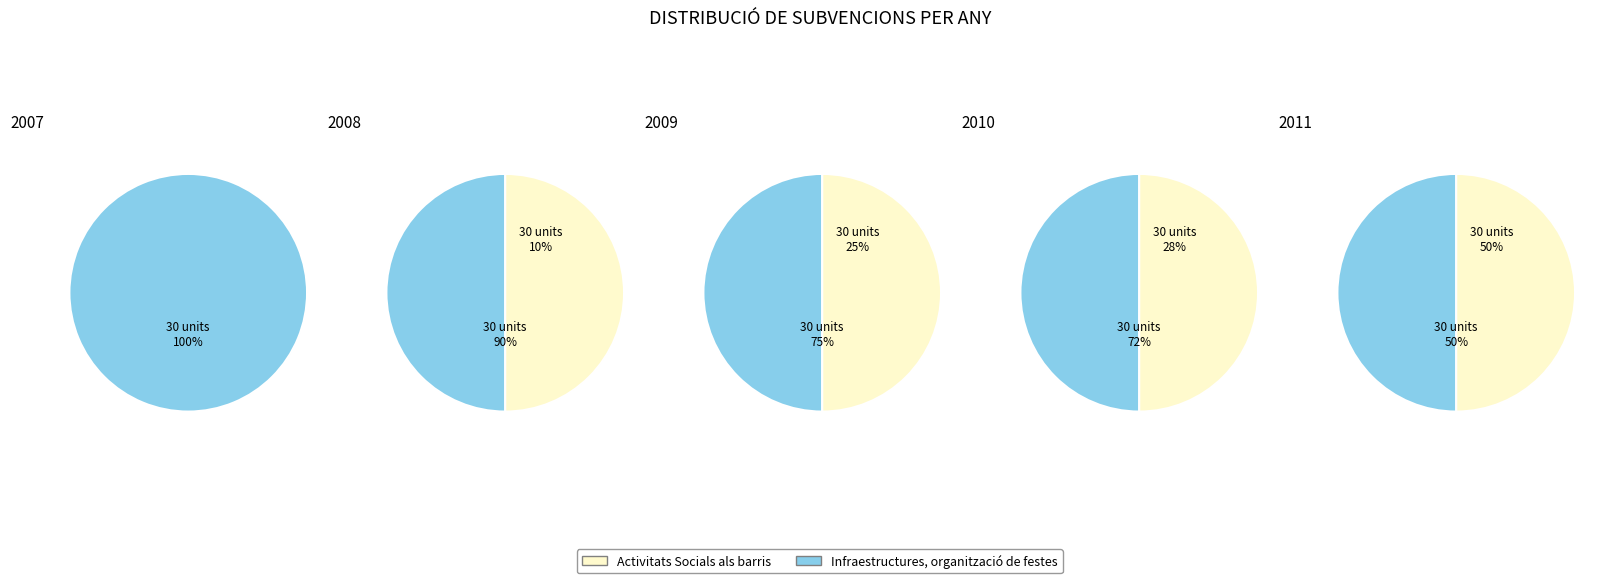

Is it true that 0 is 8% of the pie?

False